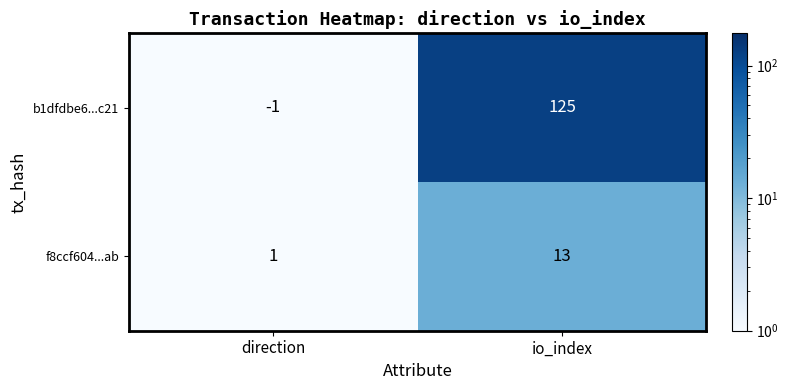

Reading left to right, transcribe all the data shown in this chart.

b1dfdbe6...c21: direction=-1	io_index=125
f8ccf604...ab: direction=1	io_index=13